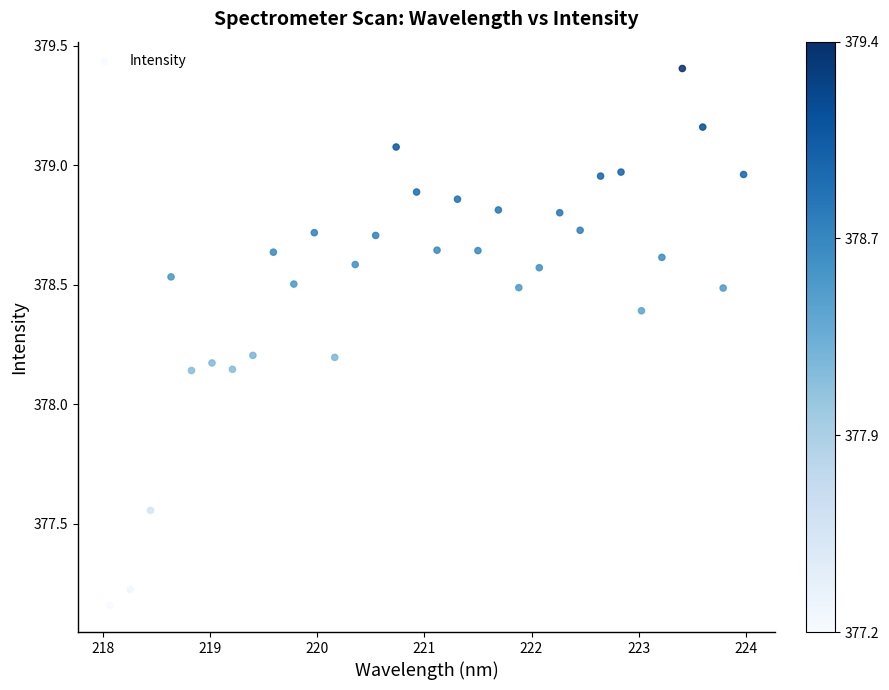

What is the range of X values (max minus min)?

5.9